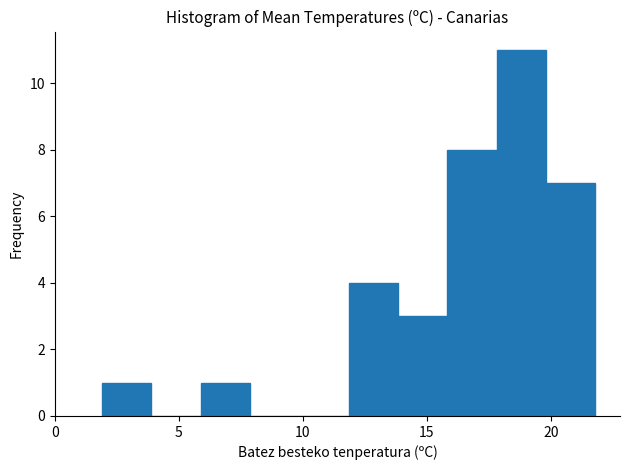

Around what value on the x-axis is the tallest bar? Give the approximate position of its centre, as read against the axis.

19.0